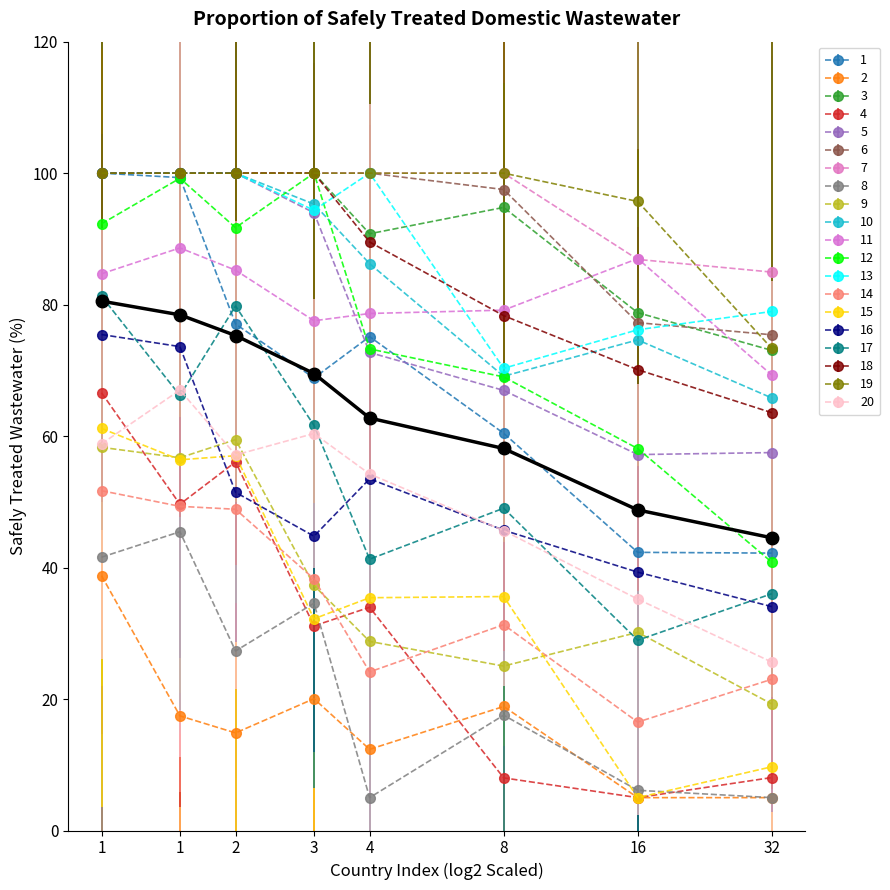

Does the chart display data point markers on the line(s)?

Yes